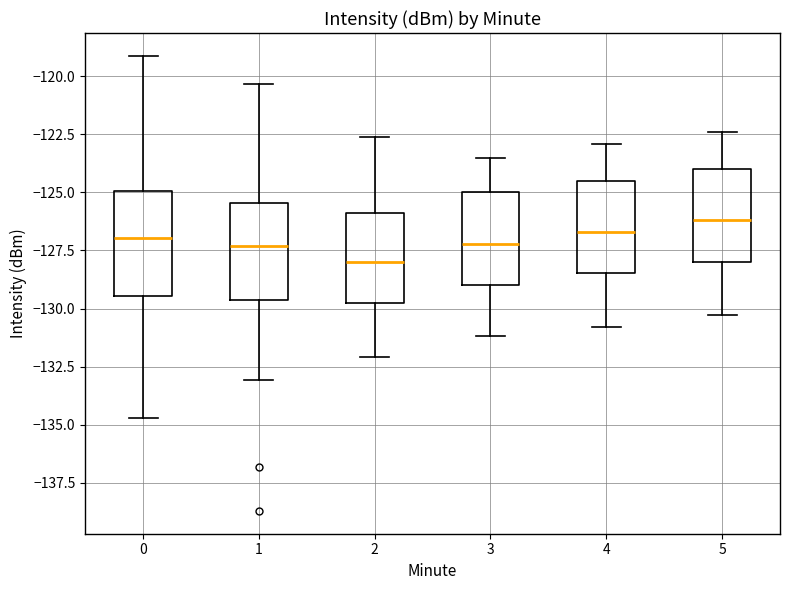

Which box's median line is the lowest?

2